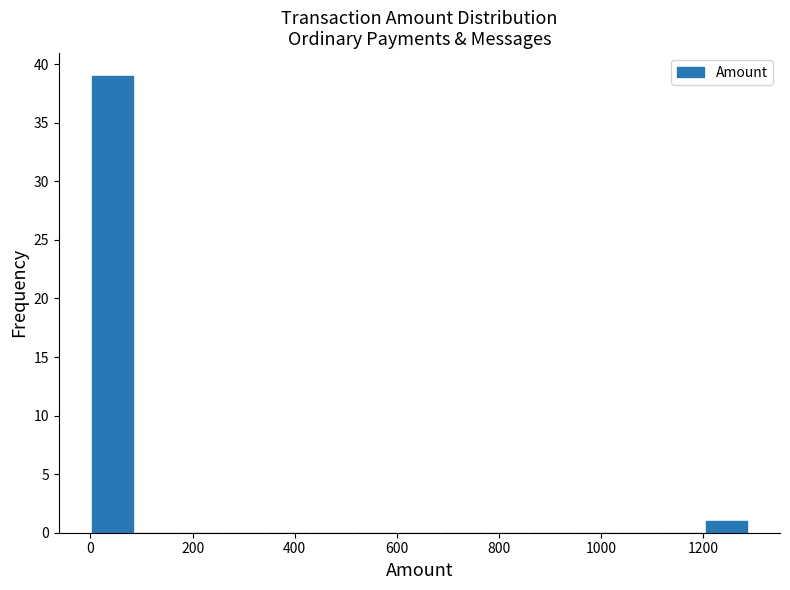

What is the height of the bar covering 1200 to 1280 on the x-axis? Neither the bar edges nor the heights are printed on the chart, so give them approximately, as read against the axes.

1